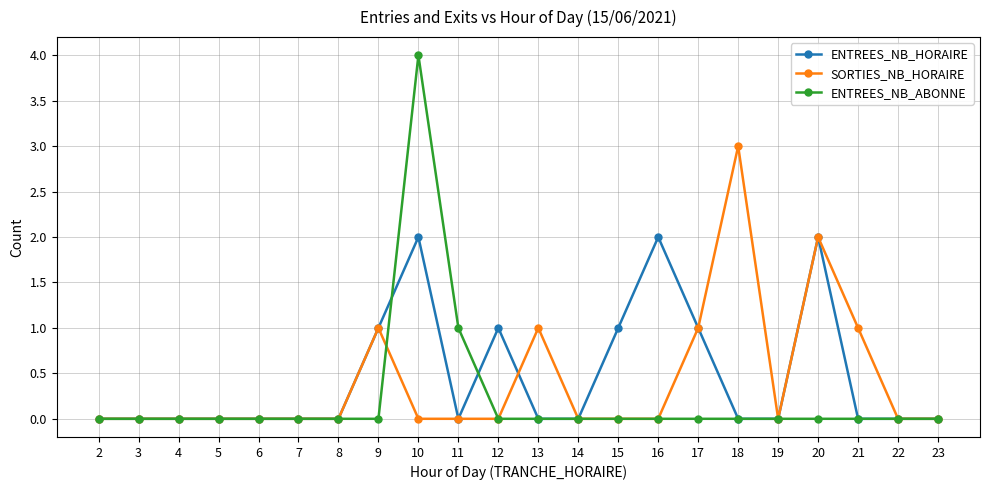

Does the chart display data point markers on the line(s)?

Yes